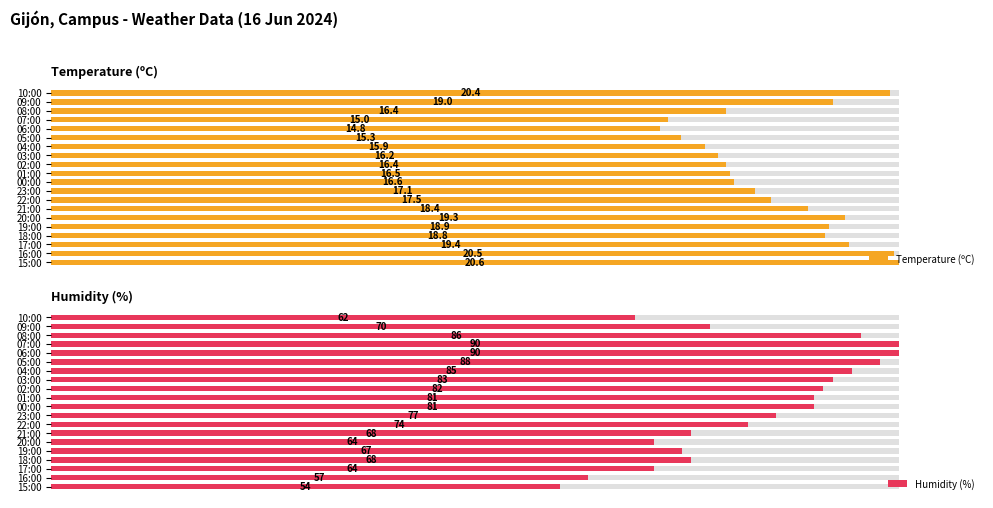

Rank the series by their average value, from highest to lowest.

Humidity (%), Temperature (ºC)